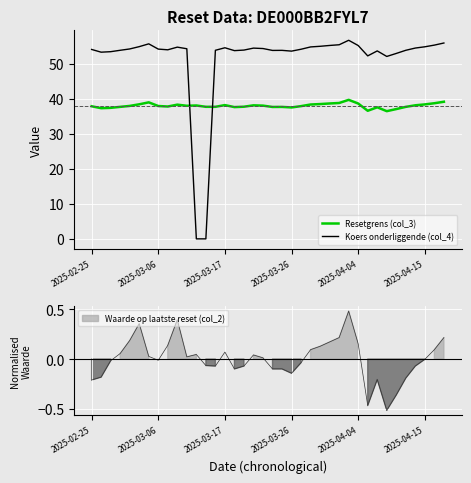

True or false: Koers onderliggende (col_4) and Resetgrens (col_3) intersect in this chart.

True